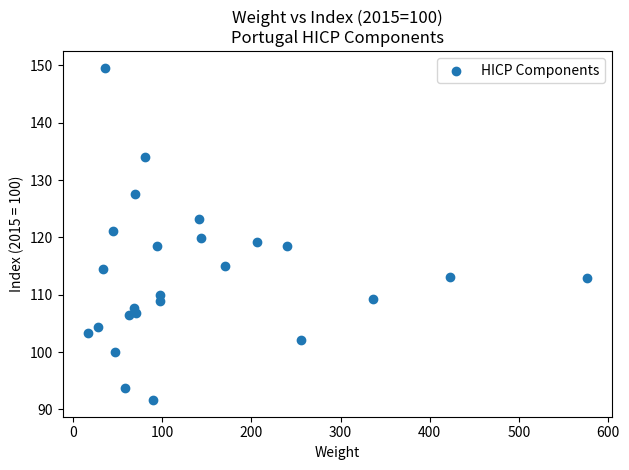

What is the range of X values (max minus min)?

559.9